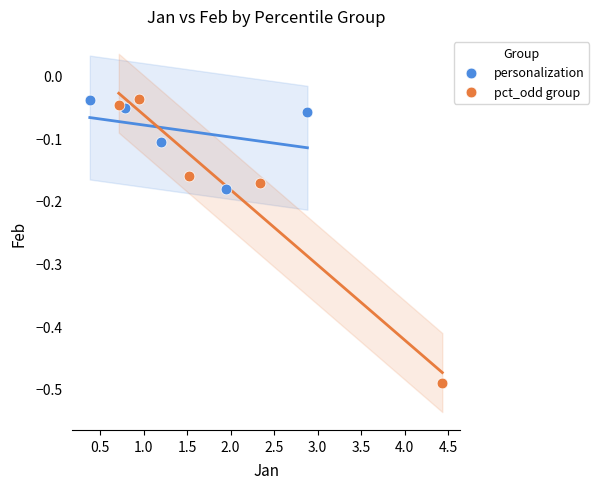

Which series contains the lowest Y value?

pct_odd group